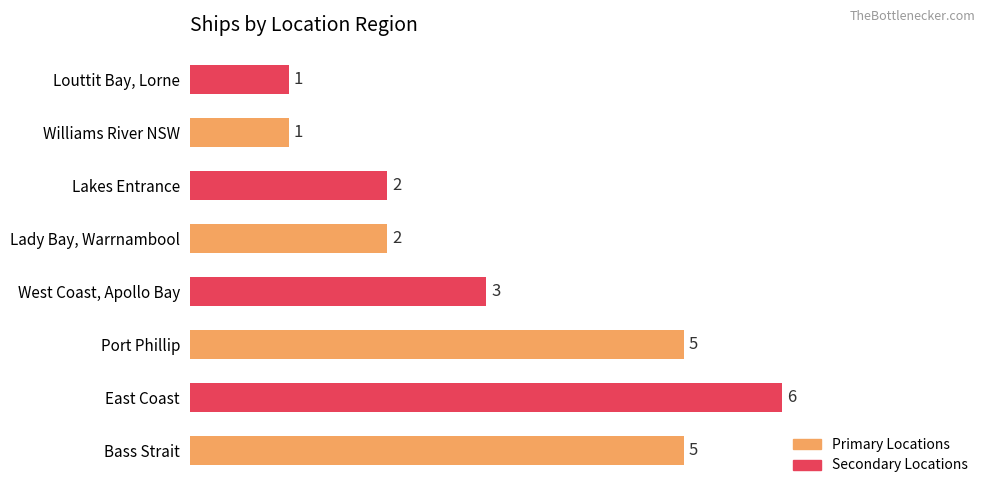

How many bars are there in total?

8